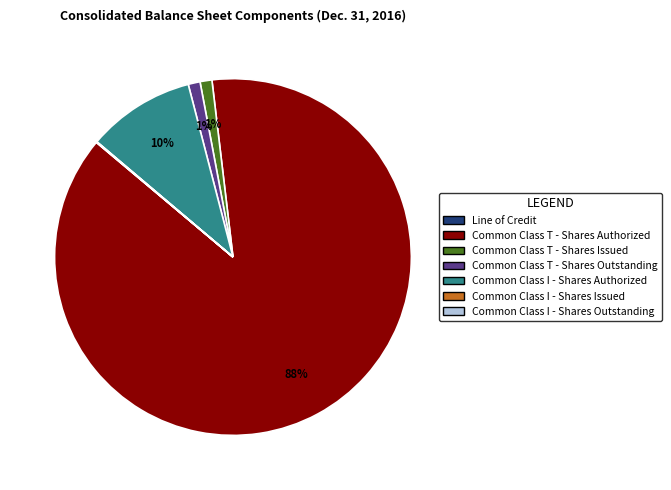

Which slice is the largest?

Common Class T - Shares Authorized